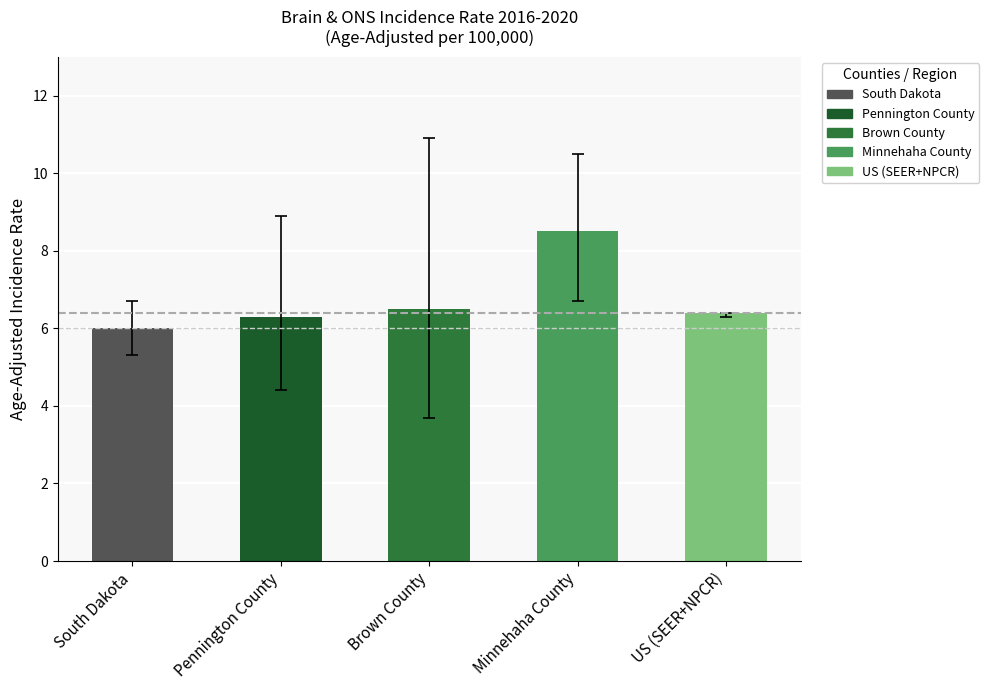

Reading left to right, transcribe all the data shown in this chart.

South Dakota=6.0	Pennington County=6.3	Brown County=6.5	Minnehaha County=8.5	US (SEER+NPCR)=6.4